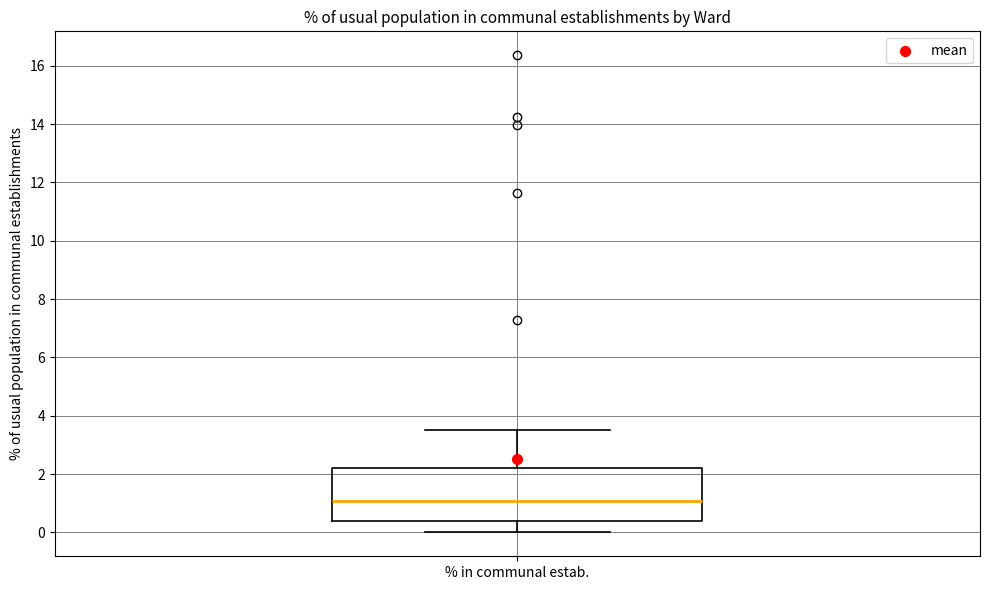

Transcribe this box plot: give where the median line is, the range the box spans, and where the two whiskers end, as read against the y-axis. The values are not printed on the chart, so give them approximately, as read against the axis.

median 1.0, box 0.4 to 2.2, whiskers 0.0 to 3.6